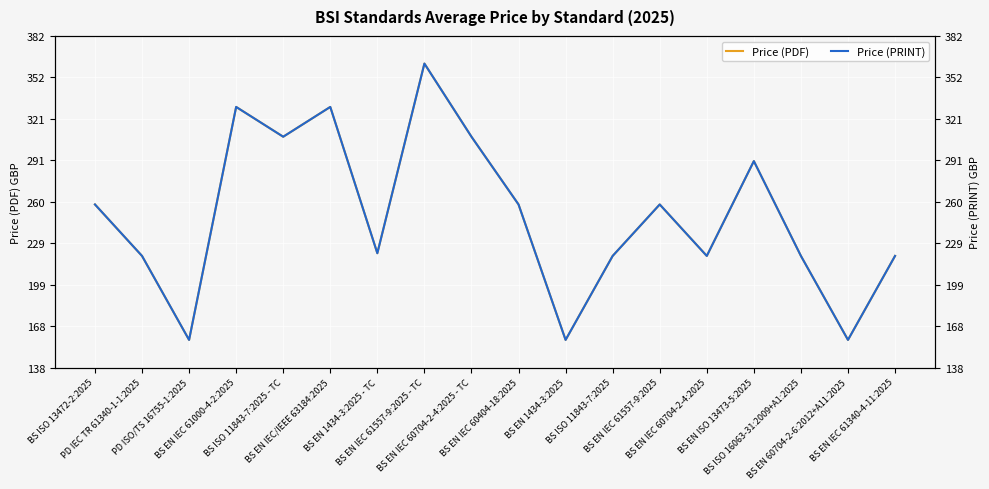

True or false: Price (PDF) has more than 1 points higher than both neighbors.

True